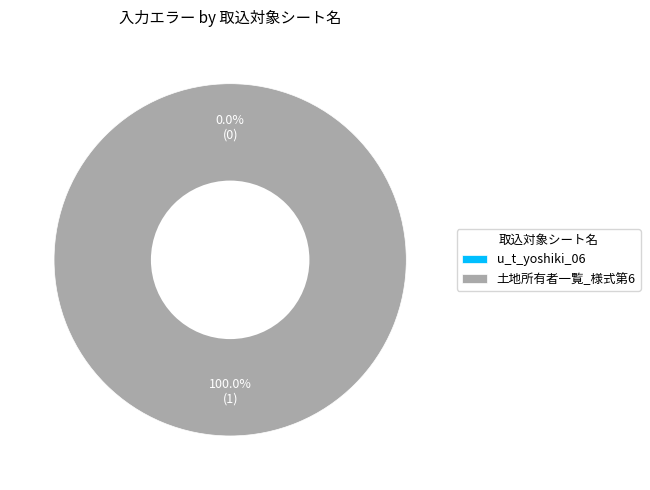

To the nearest percent, what is the difference between the u_t_yoshiki_06 and 土地所有者一覧_様式第6 slice percentages?

100%